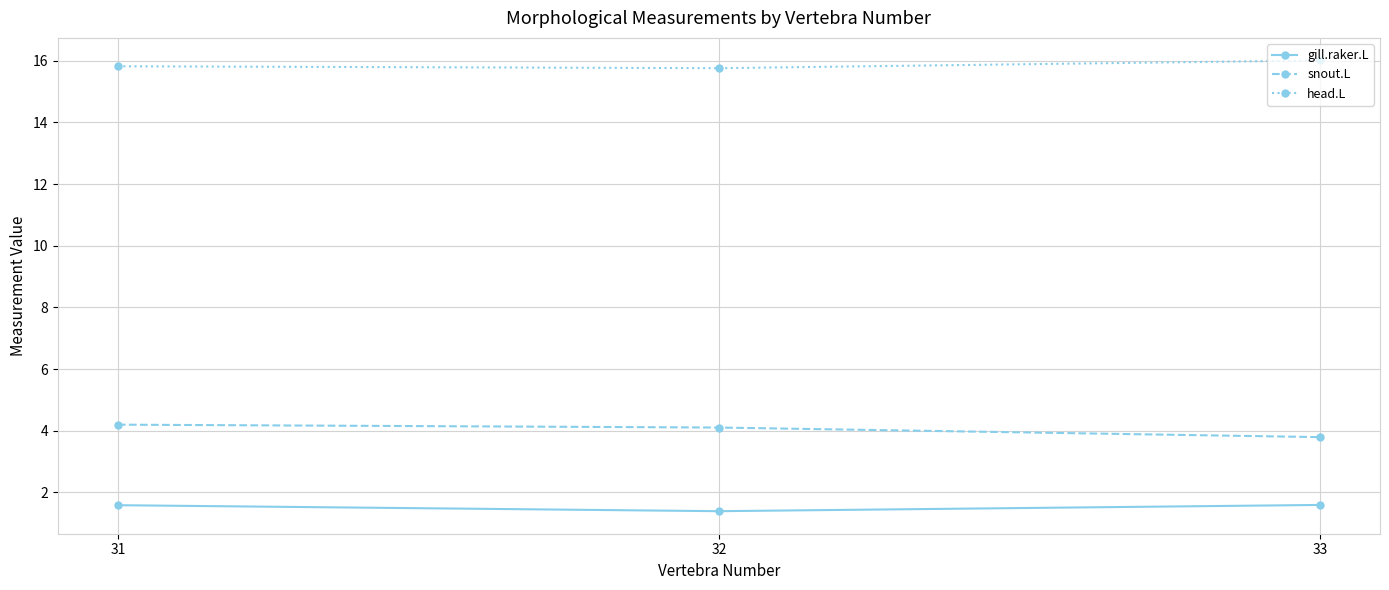

What is the value of the gill.raker.L point at the 1st from the left?

1.6